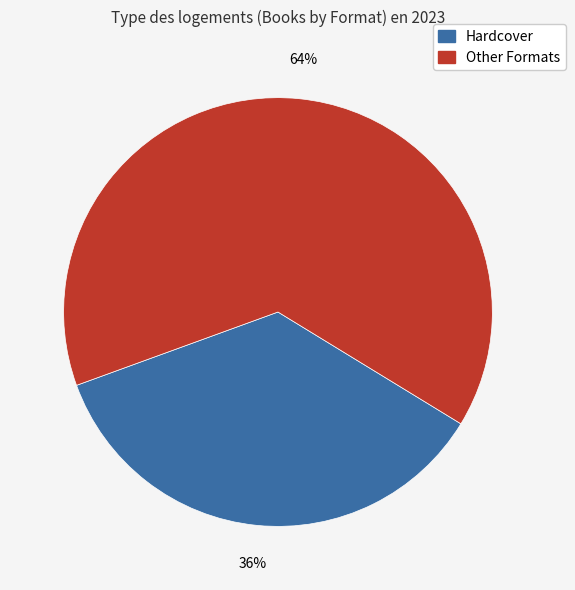

Does any single category account for the majority?

Yes